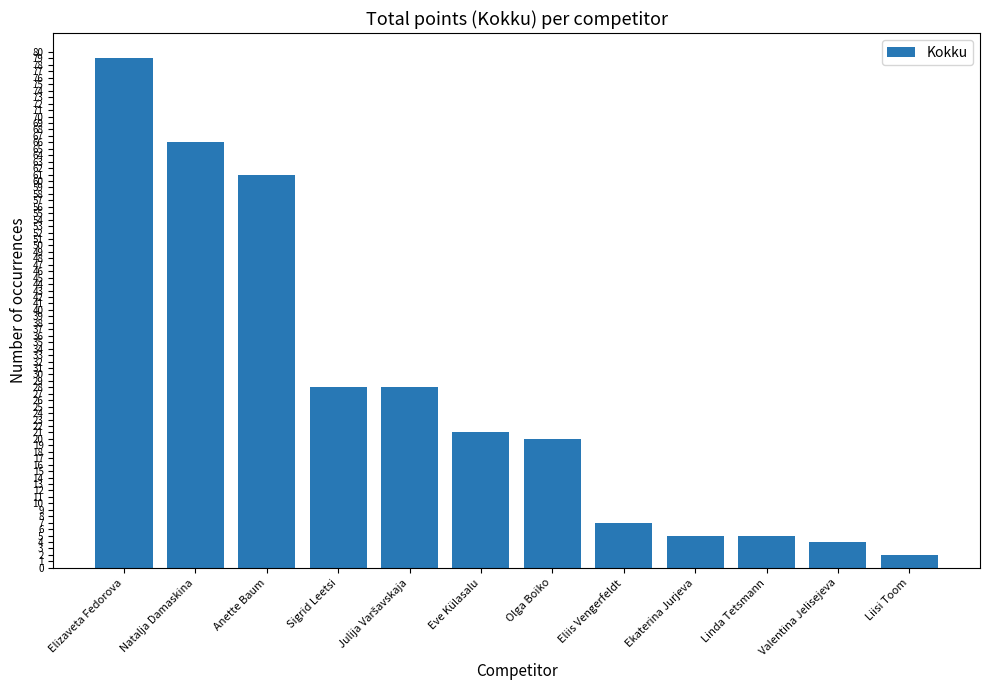

What is the label of the 2nd bar from the right?

Valentina Jelisejeva